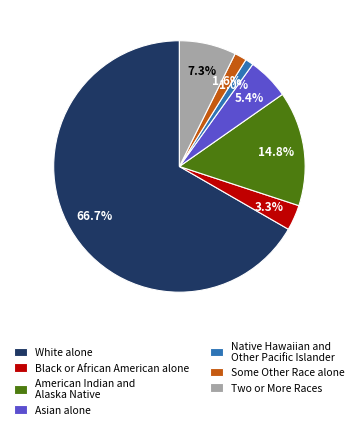

Is it true that Asian alone is 5% of the pie?

True